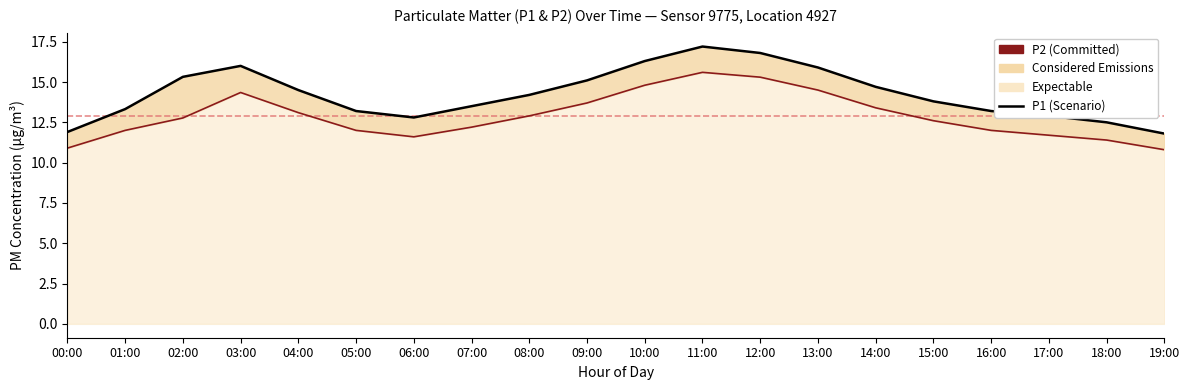

Is the value of P2 (PM2.5) at 06:00 greater than the value of P1 (PM10) at 10:00?

No